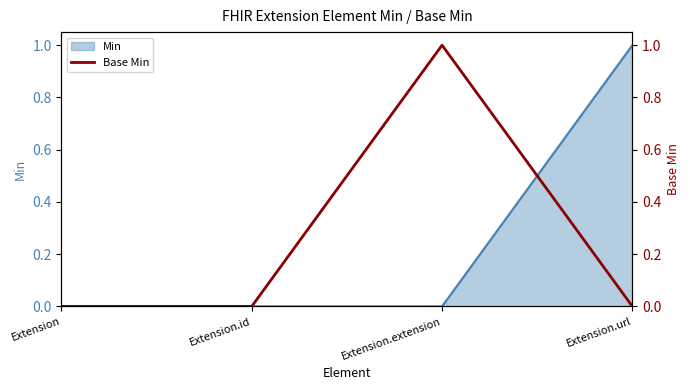

How many interior local peaks (higher than both neighbors) does the data have?

1